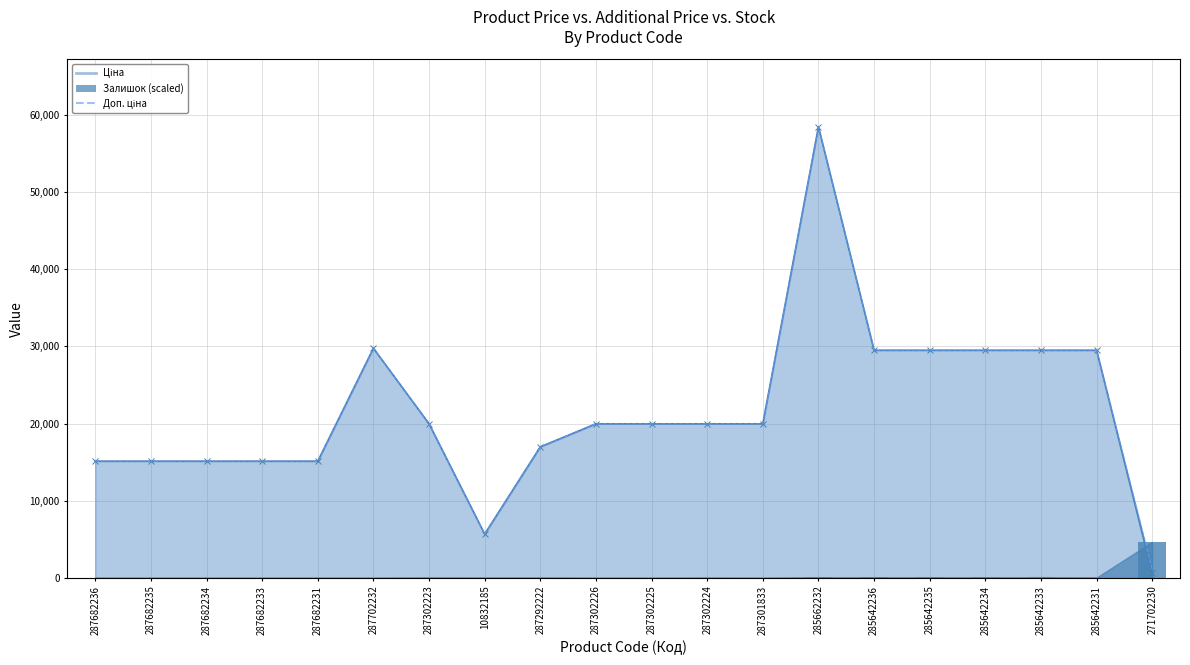

Does the chart contain any negative values?

No